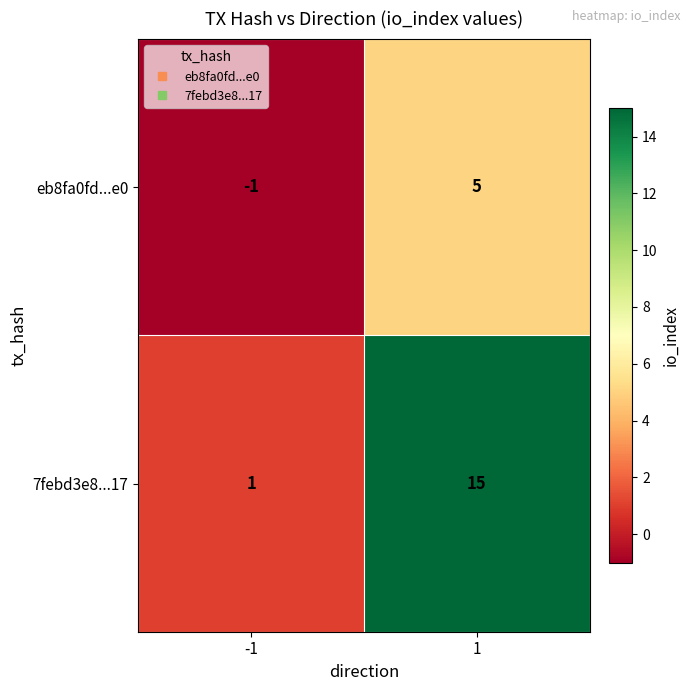

At how many categories does at least one series exceed 8?

1